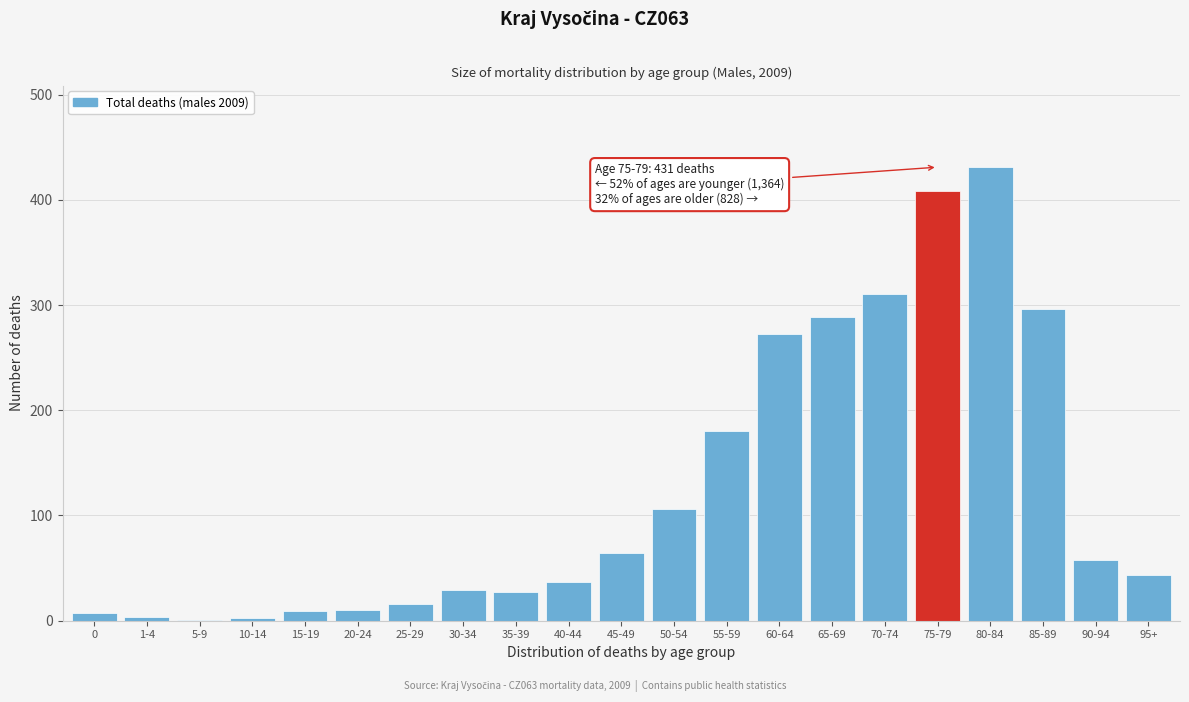

At which label is the value closest to 216?

55-59